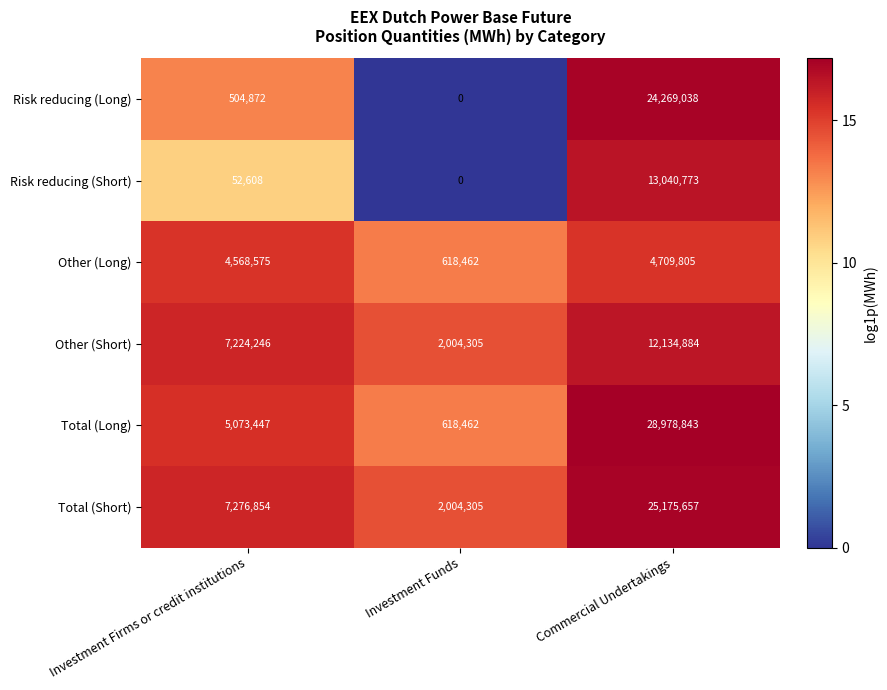

Reading left to right, transcribe all the data shown in this chart.

Risk reducing (Long): 504872	0	24269038
Risk reducing (Short): 52608	0	13040773
Other (Long): 4568575	618462	4709805
Other (Short): 7224246	2004305	12134884
Total (Long): 5073447	618462	28978843
Total (Short): 7276854	2004305	25175657